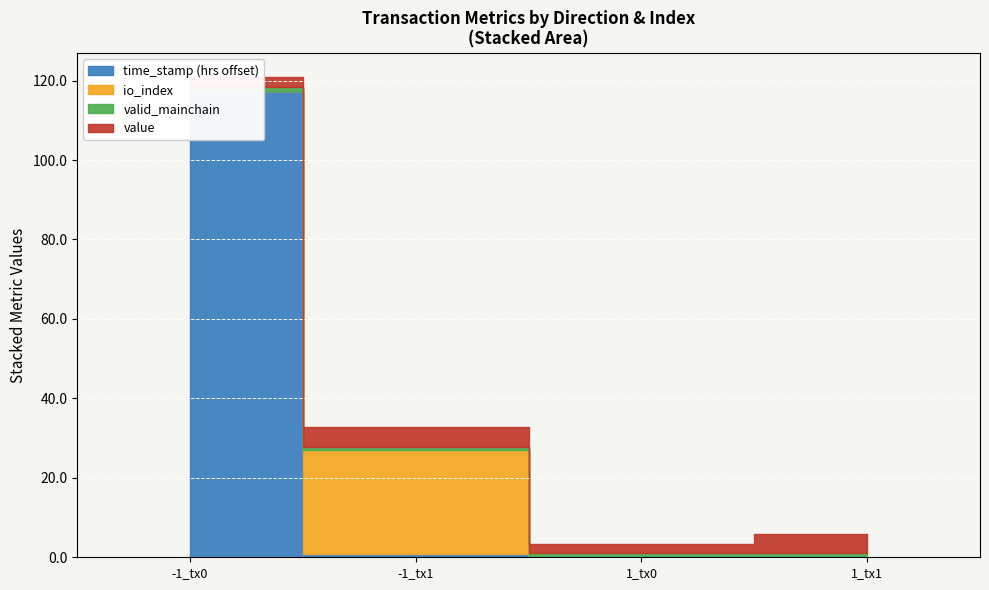

Read the value value at 1.

4.9